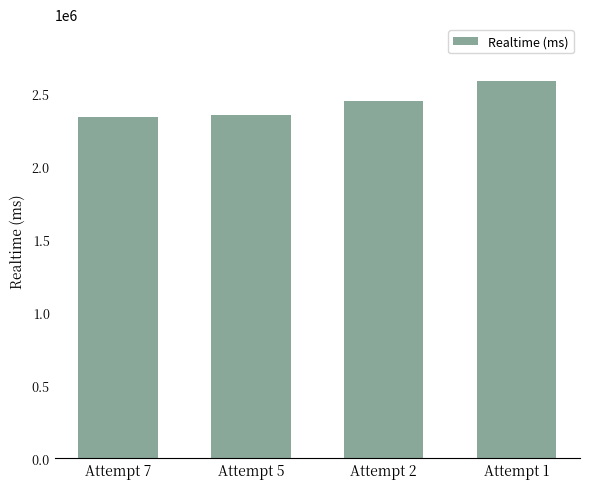

What is the minimum value shown in the chart?

2341610